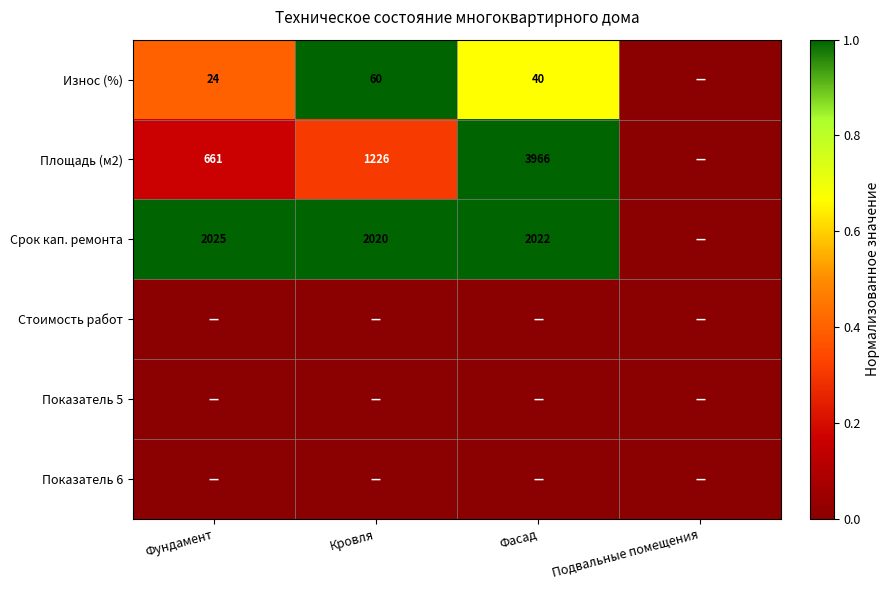

At how many categories does at least one series exceed 0?

3